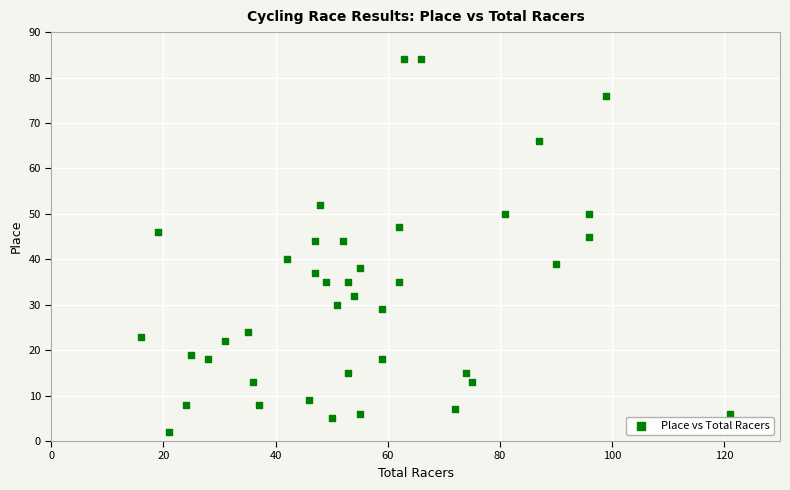

What is the range of Y values (max minus min)?

82